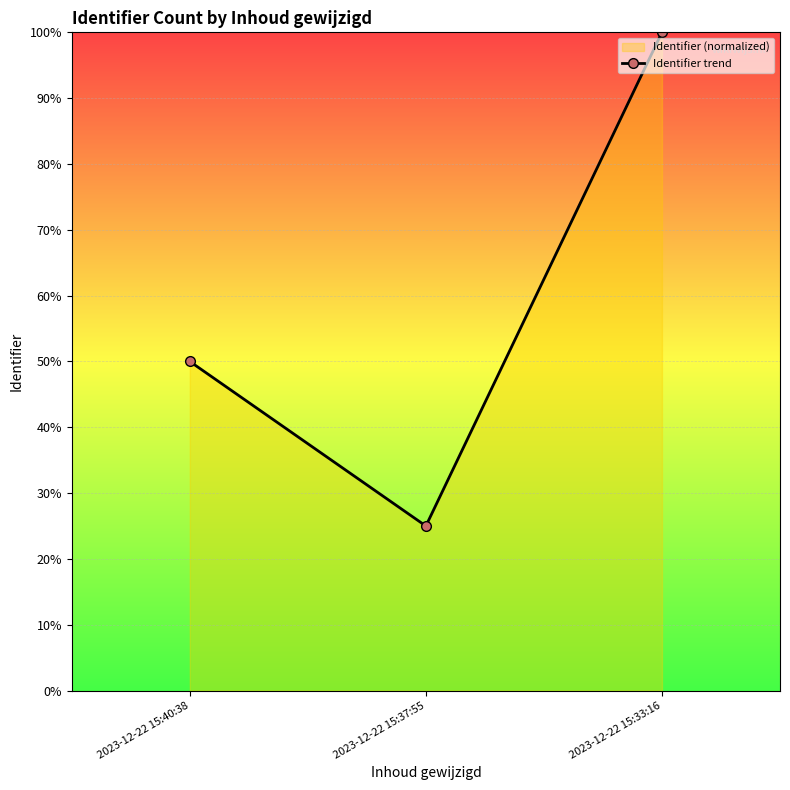

What is the label of the 3rd point from the left?

2023-12-22 15:33:16